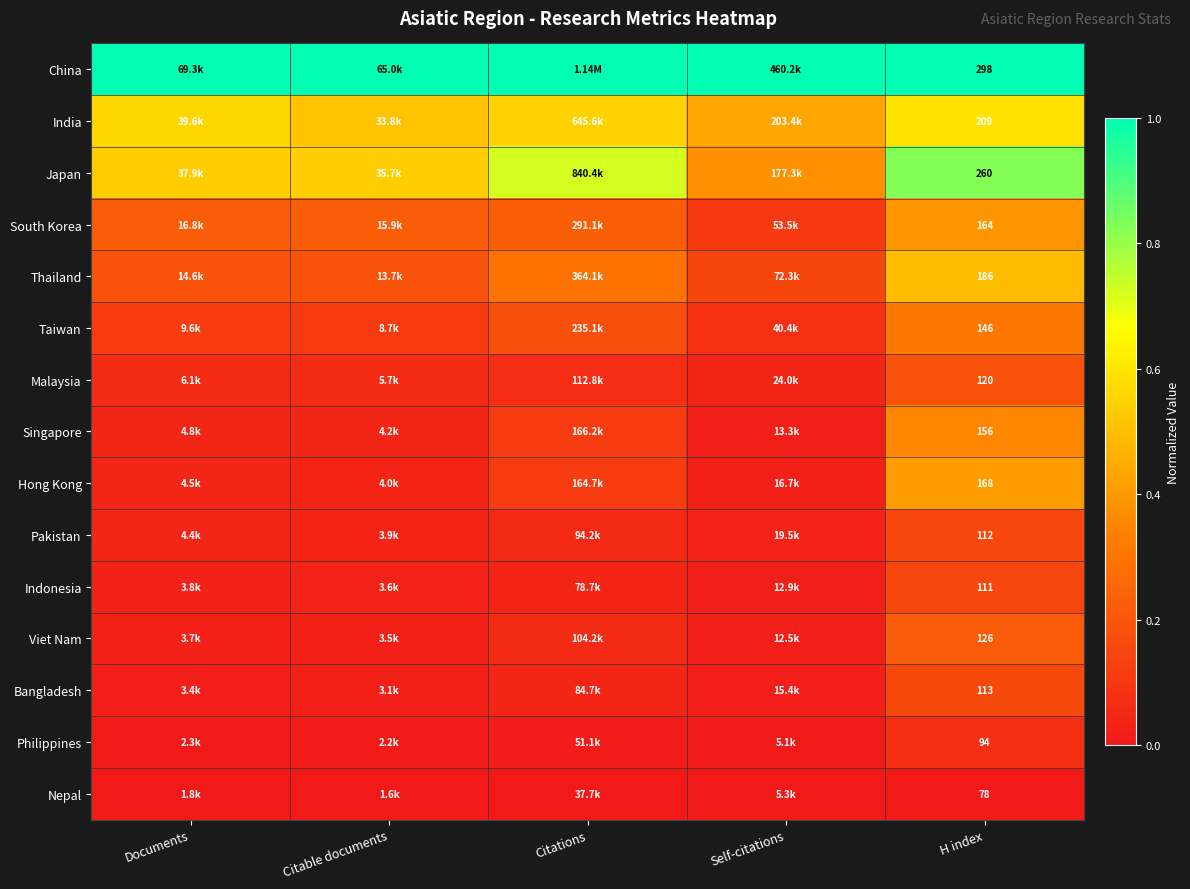

Count the number of data series in this chart.

15